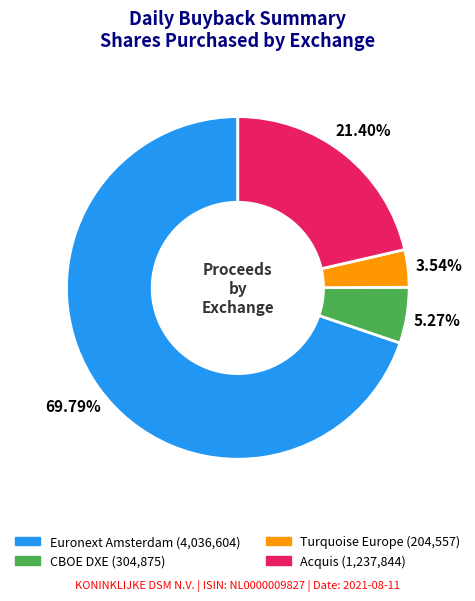

To the nearest percent, what is the difference between the Turquoise Europe and Acquis slice percentages?

18%